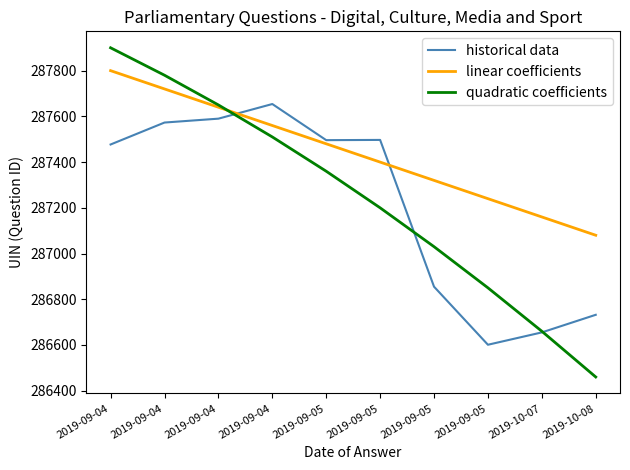

List the series in order of their peak value, lowest first.

historical data, linear coefficients, quadratic coefficients